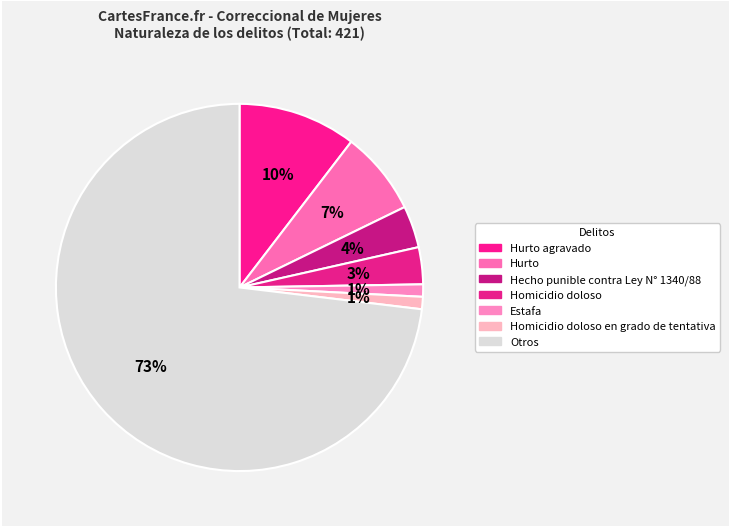

Rank the categories by value from highest to lowest.

Otros, Hurto agravado, Hurto, Hecho punible contra la Ley N 1340/88, Homicidio doloso, Estafa, Homicidio doloso en grado de tentativa